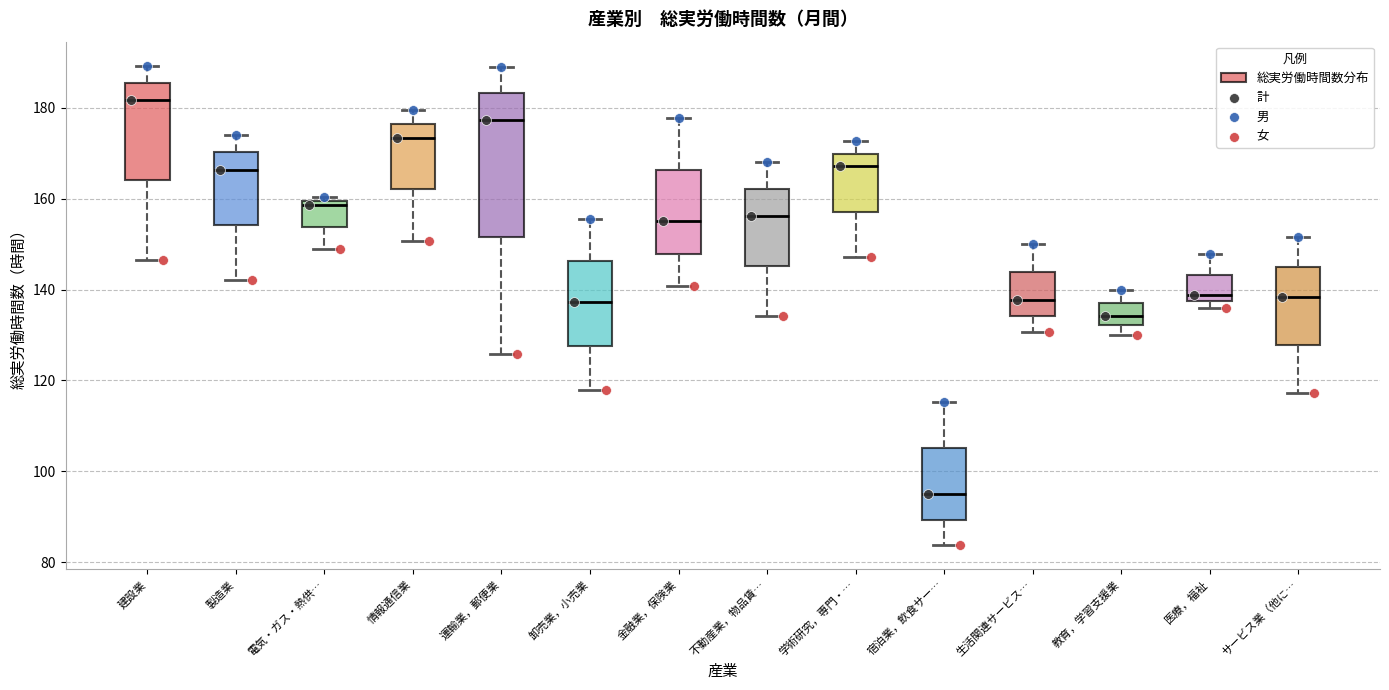

Reading left to right, transcribe this box plot: for each box, give where its median line is, the range the box spans, and where its two whiskers end, as read against the y-axis. The values are not printed on the chart, so give them approximately, as read against the axis.

建設業: median 182, box 164 to 186, whiskers 146 to 190
製造業: median 166, box 154 to 170, whiskers 142 to 174
電気・ガス・熱供…: median 158, box 154 to 160, whiskers 148 to 160 (just above the box's upper edge)
情報通信業: median 174, box 162 to 176, whiskers 150 to 180
運輸業，郵便業: median 178, box 152 to 184, whiskers 126 to 190
卸売業，小売業: median 138, box 128 to 146, whiskers 118 to 156
金融業，保険業: median 156, box 148 to 166, whiskers 140 to 178
不動産業，物品賃…: median 156, box 146 to 162, whiskers 134 to 168
学術研究，専門・…: median 168, box 158 to 170, whiskers 148 to 172
宿泊業，飲食サー…: median 96, box 90 to 106, whiskers 84 to 116
生活関連サービス…: median 138, box 134 to 144, whiskers 130 to 150
教育，学習支援業: median 134, box 132 to 138, whiskers 130 to 140
医療，福祉: median 138 (just above the box's lower edge), box 138 to 144, whiskers 136 to 148
サービス業（他に…: median 138, box 128 to 144, whiskers 118 to 152